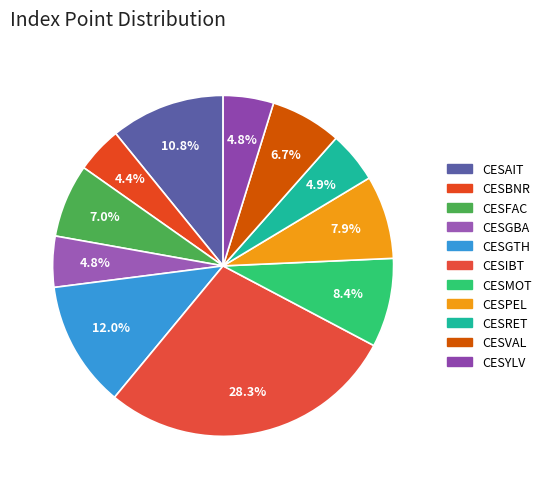

To the nearest percent, what is the combined percentage of CESRET and CESGTH?

17%